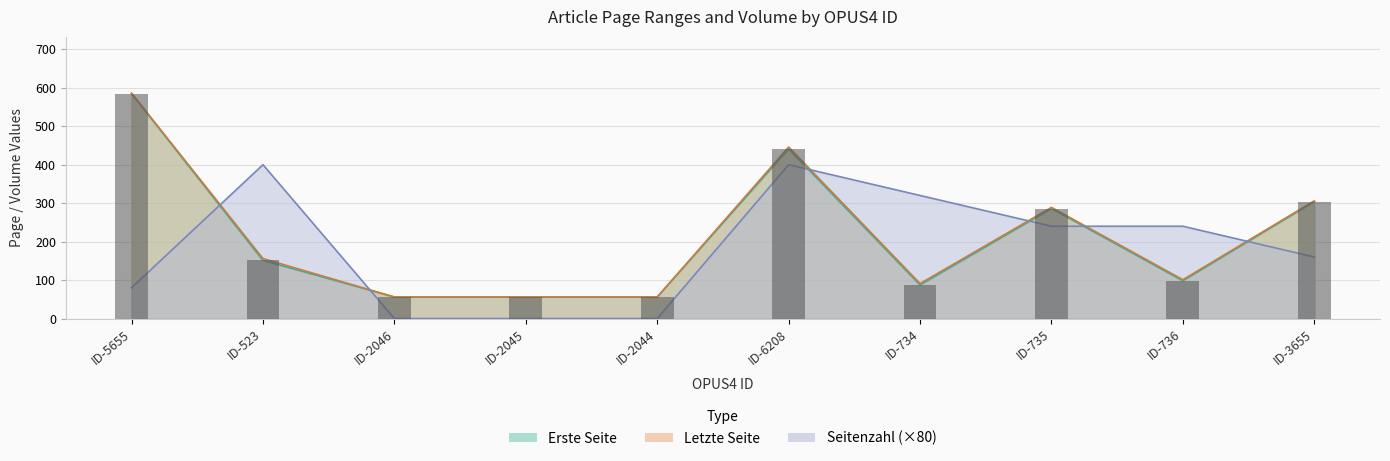

What is the sum of the Seitenzahl values at ID-3655 and ID-2044?

160